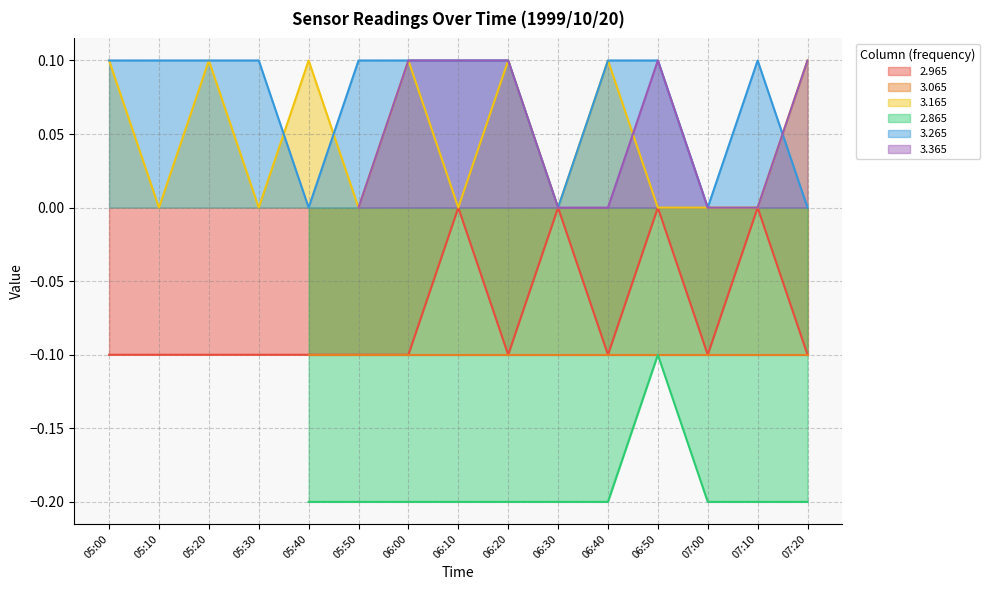

Does the chart display data point markers on the line(s)?

No